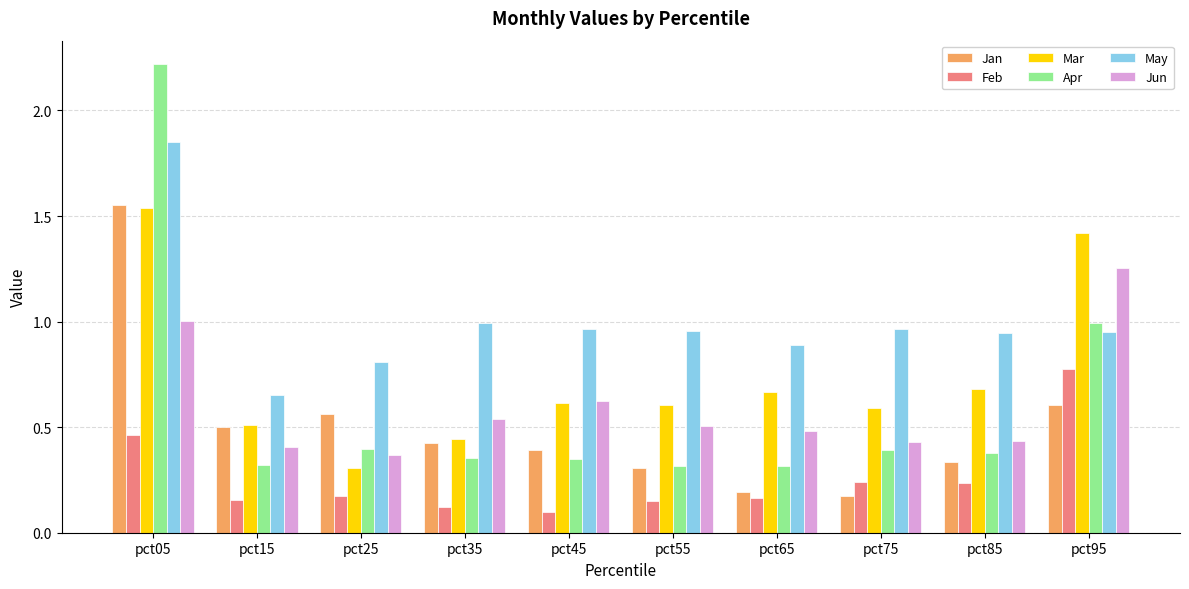

Does the chart contain any negative values?

No